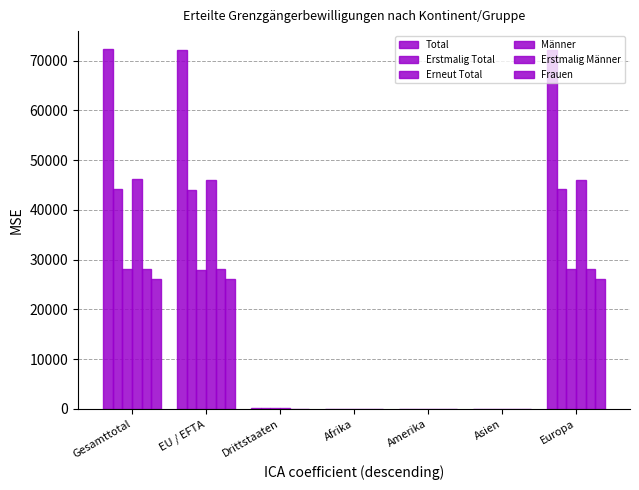

True or false: Erneut Total has a value of 15478 at Europa.

False